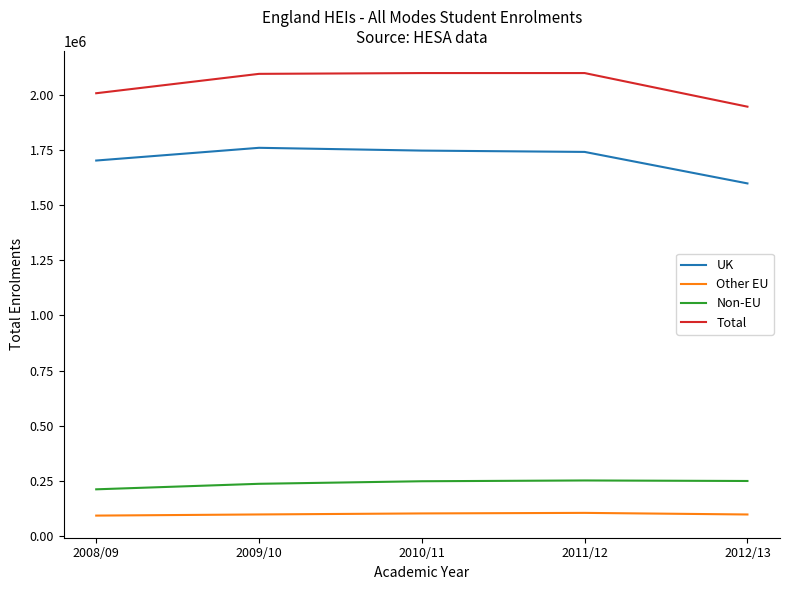

What is the average value of the Other EU series?

99351